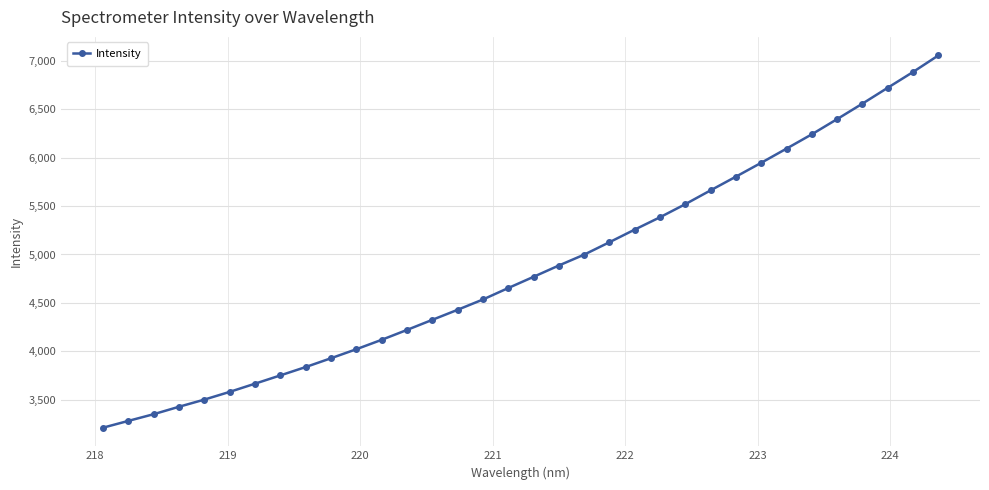

How many series are shown in this chart?

1